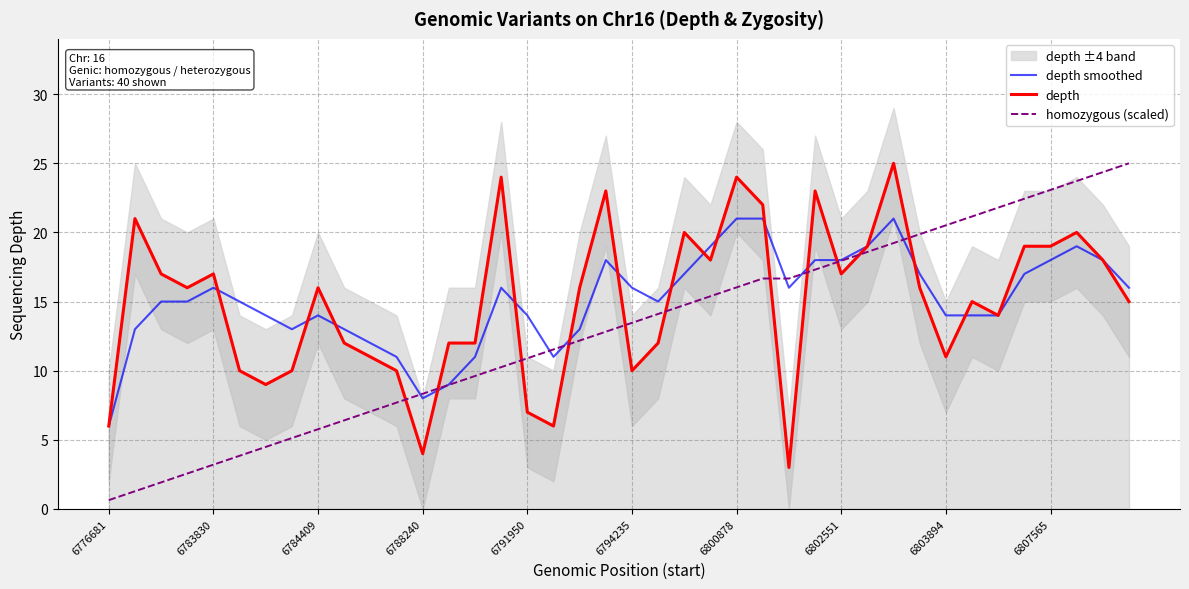

What is the maximum value for homozygous (scaled)?

25.0